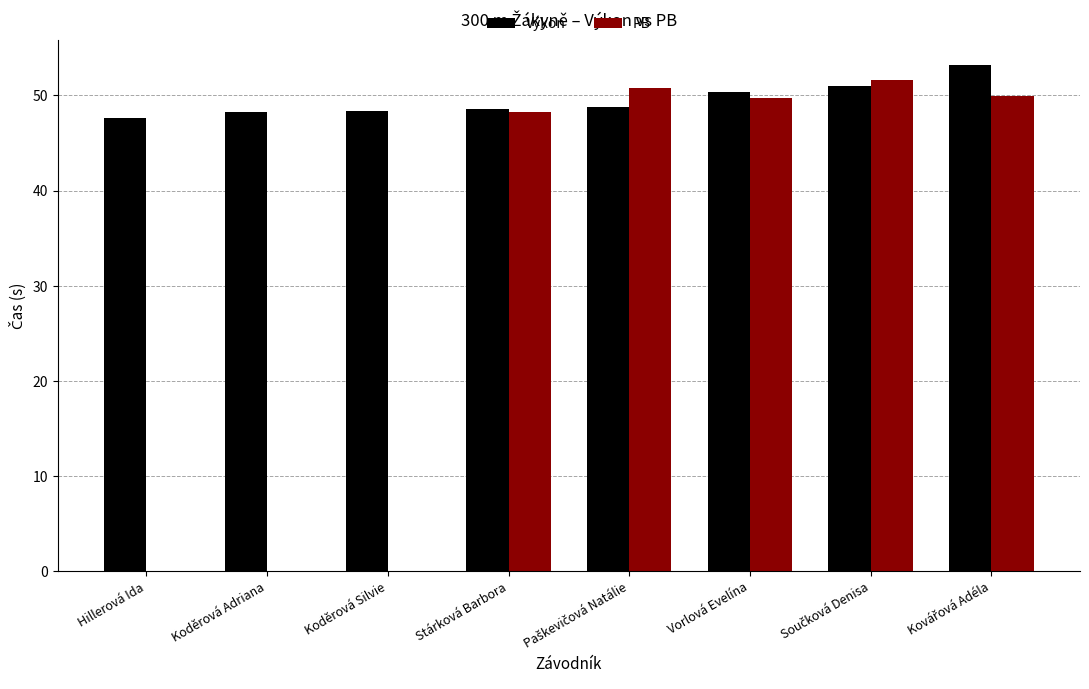

What is the label of the 3rd bar from the left?

Koděrová Silvie